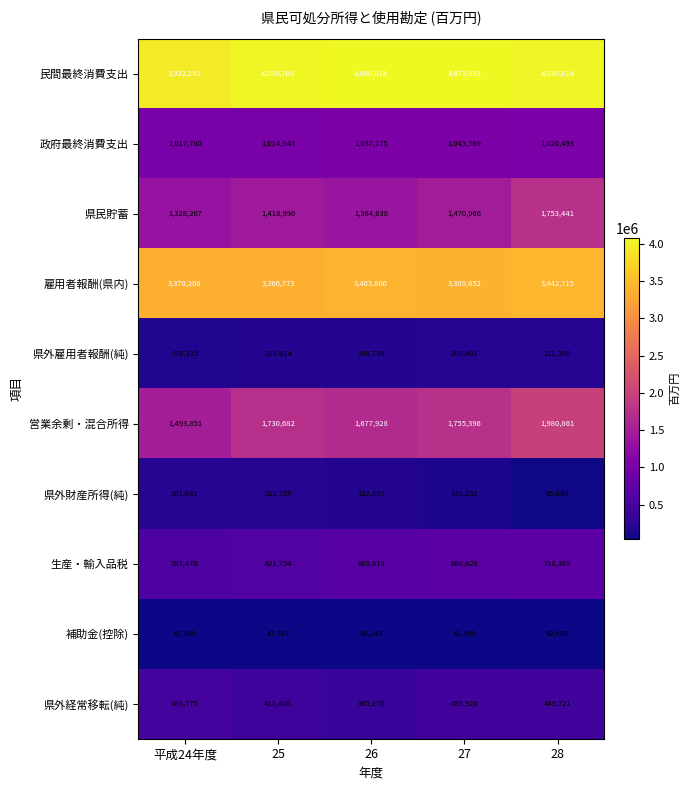

What is the difference between the highest and lowest values at 27?

4031494